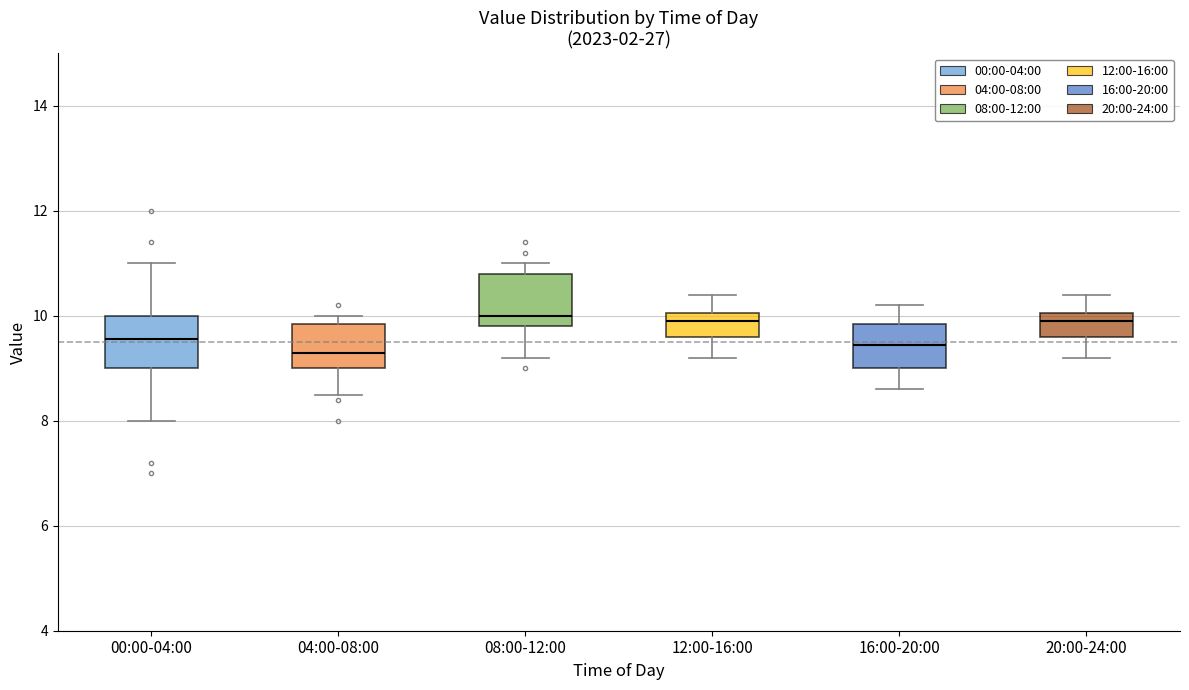

Reading left to right, read every box against the y-axis: the position of its median line, the range the box covers, and the ends of its whiskers. The values are not printed on the chart, so give them approximately, as read against the axis.

00:00-04:00: median 9.6, box 9.0 to 10.0, whiskers 8.0 to 11.0
04:00-08:00: median 9.4, box 9.0 to 9.8, whiskers 8.6 to 10.0
08:00-12:00: median 10.0, box 9.8 to 10.8, whiskers 9.2 to 11.0
12:00-16:00: median 10.0 (just below the box's upper edge), box 9.6 to 10.0, whiskers 9.2 to 10.4
16:00-20:00: median 9.4, box 9.0 to 9.8, whiskers 8.6 to 10.2
20:00-24:00: median 10.0 (just below the box's upper edge), box 9.6 to 10.0, whiskers 9.2 to 10.4